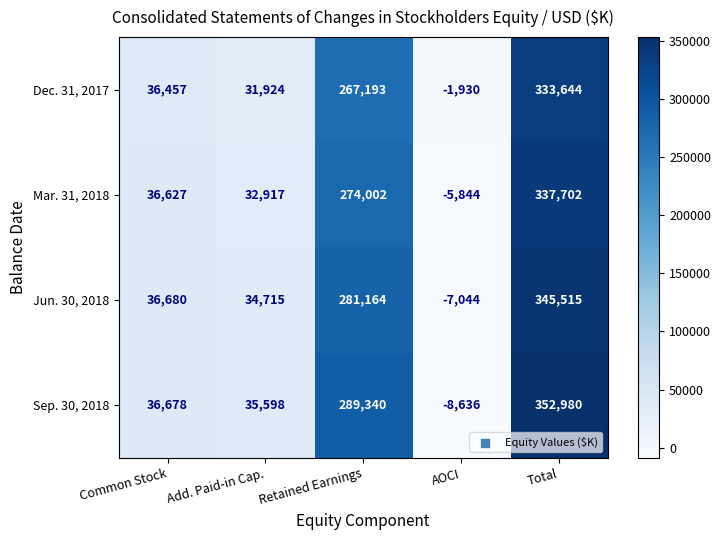

Which label corresponds to the smallest value in the chart?

AOCI